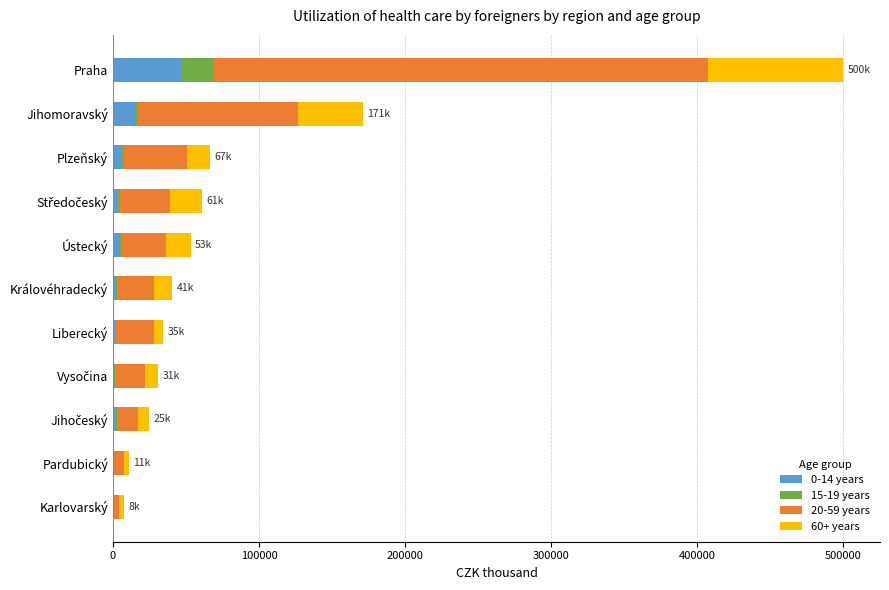

At which category is the sum across all series the highest?

Praha